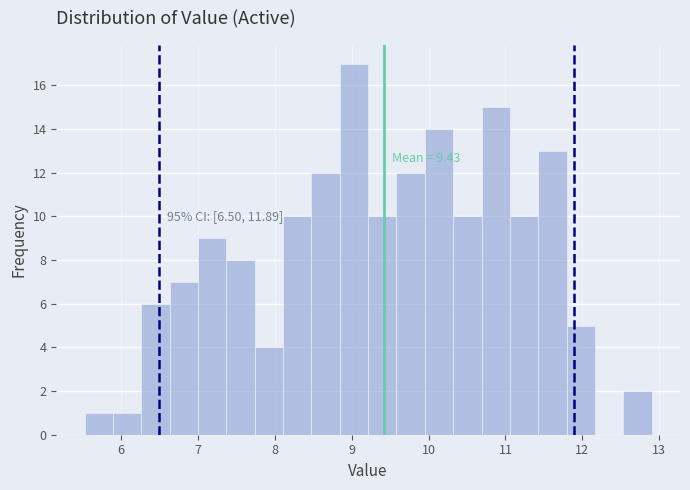

Read against the x-axis, roughly where is the centre of the tallest bar?

9.0